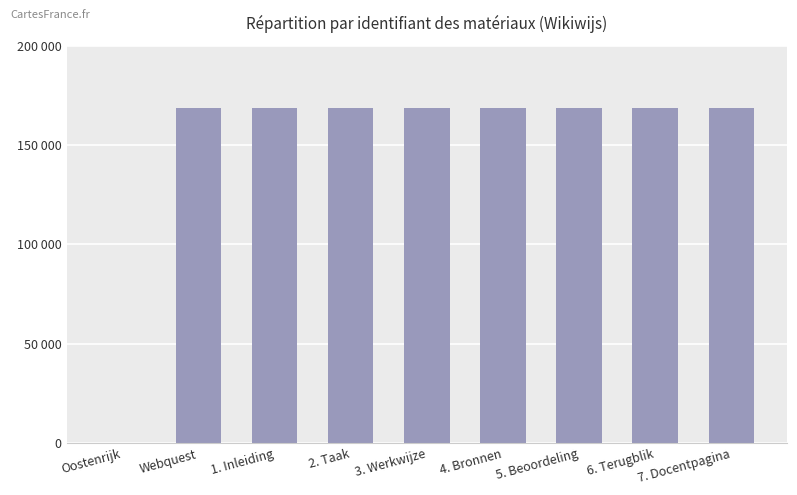

Reading right to left, transcribe all the data shown in this chart.

168877	168876	168875	168874	168873	168872	168871	168869	0